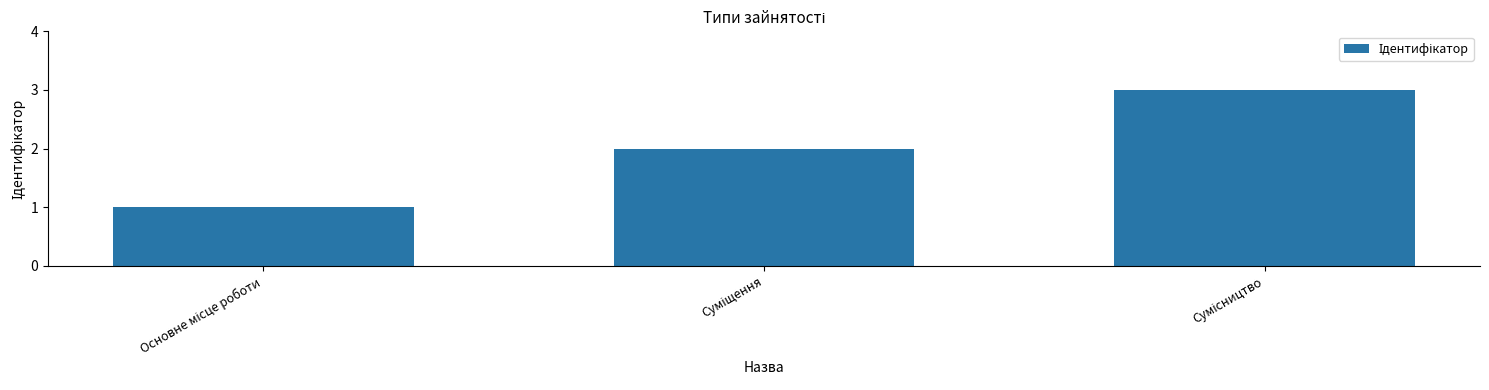

What is the greatest value displayed?

3